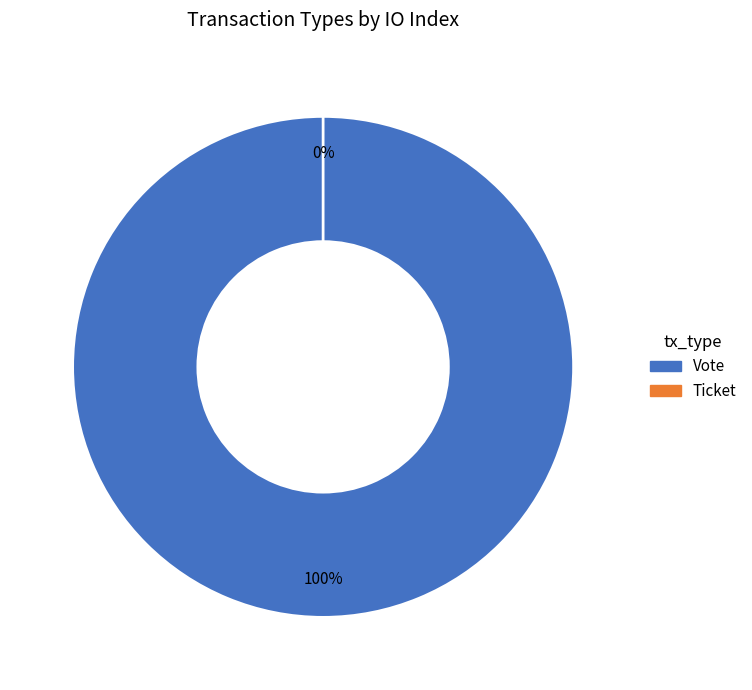

Count the number of slices in the pie.

2